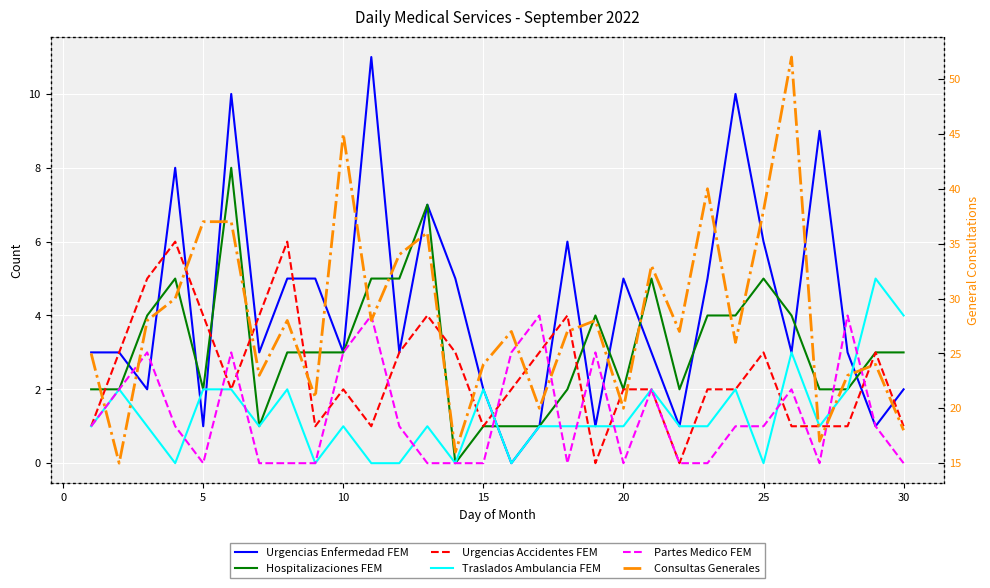

What are all the series names shown in the legend?

Urgencias Enfermedad FEM, Hospitalizaciones FEM, Urgencias Accidentes FEM, Traslados Ambulancia FEM, Partes Medico FEM, Consultas Generales